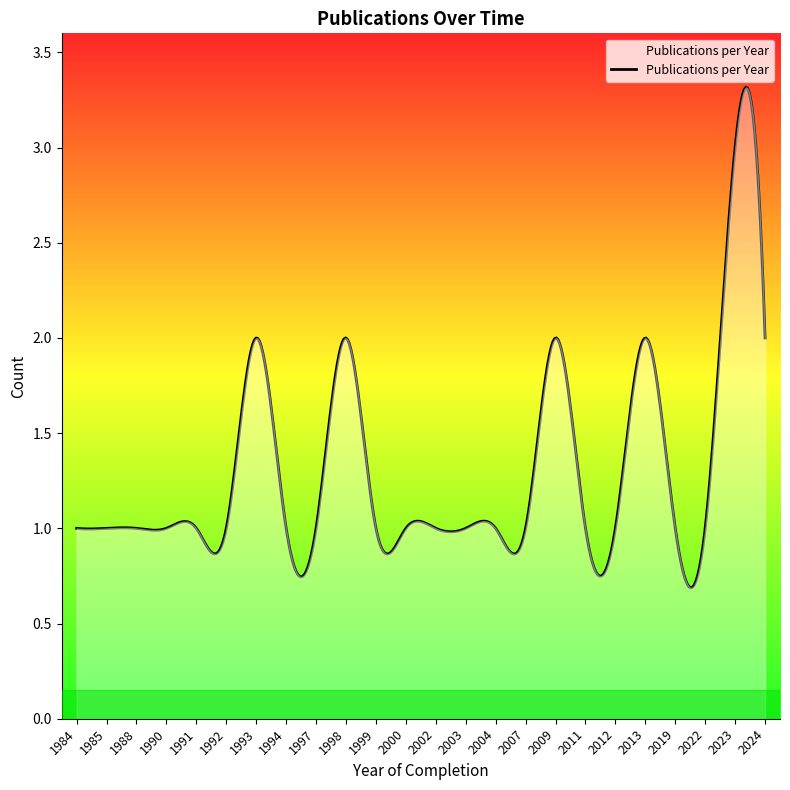

What is the greatest value displayed?

3.3